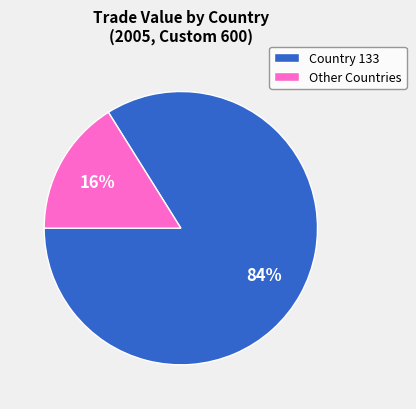

The Country 133 slice represents 84% of the pie. True or false?

True